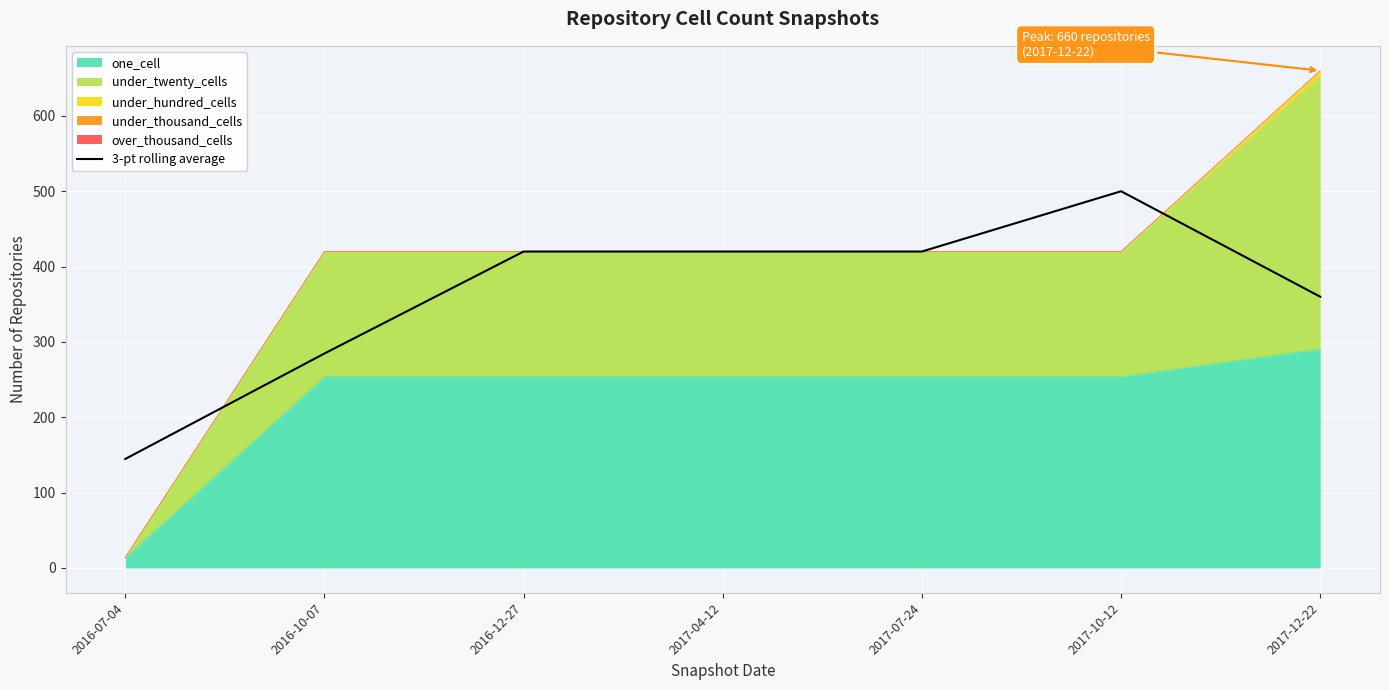

What value does the data have at 2017-12-22?

360.0